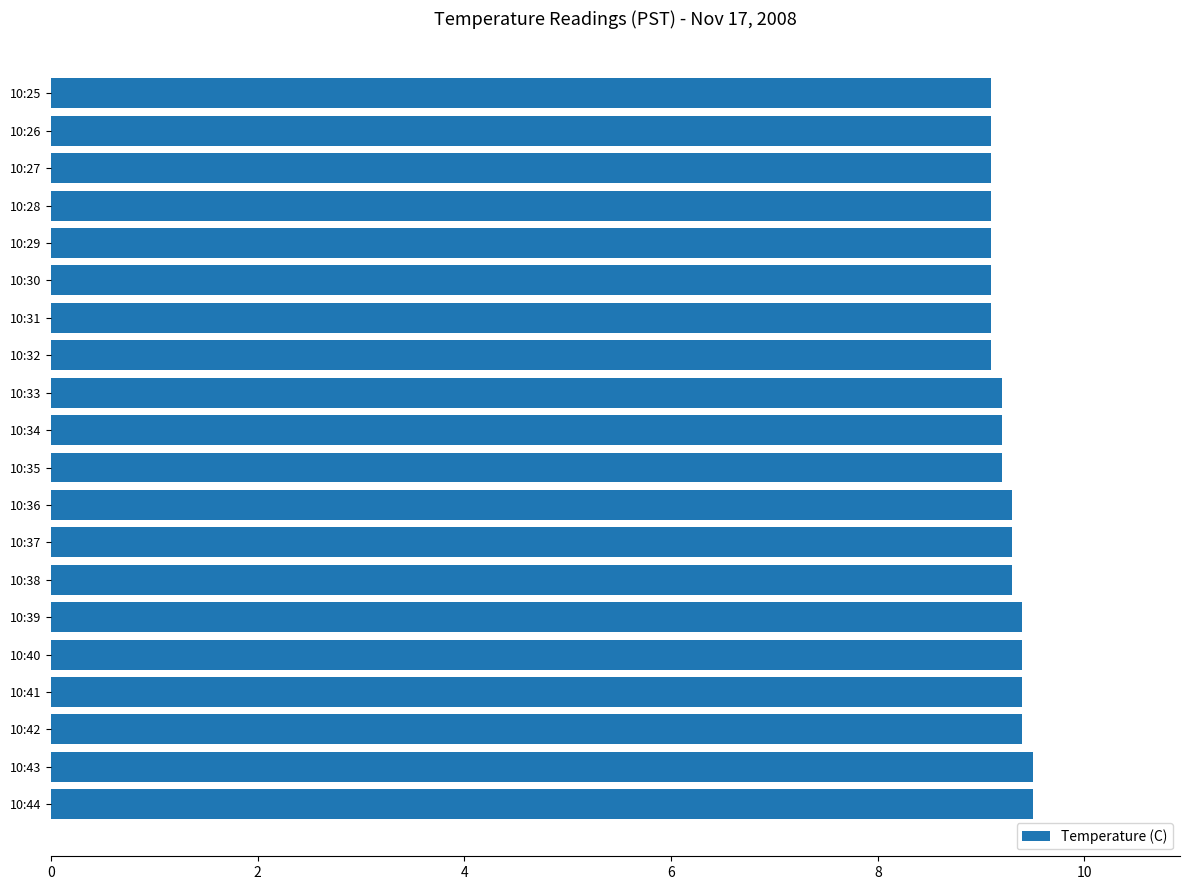

Reading top to bottom, what are all the values shown in this chart?

10:25=9.1	10:26=9.1	10:27=9.1	10:28=9.1	10:29=9.1	10:30=9.1	10:31=9.1	10:32=9.1	10:33=9.2	10:34=9.2	10:35=9.2	10:36=9.3	10:37=9.3	10:38=9.3	10:39=9.4	10:40=9.4	10:41=9.4	10:42=9.4	10:43=9.5	10:44=9.5